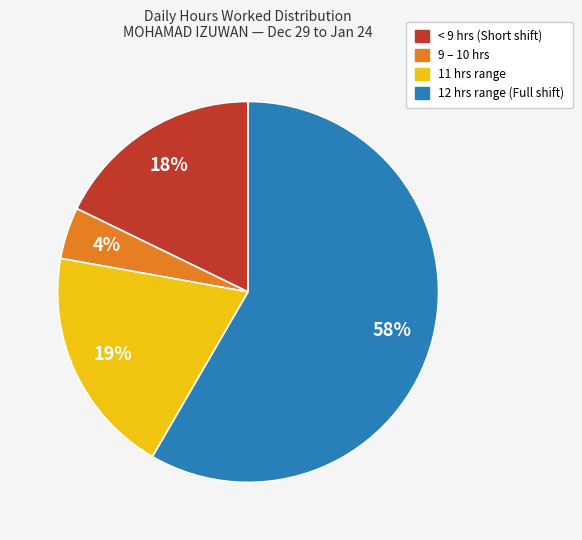

Is there any slice that represents more than half of the pie?

Yes